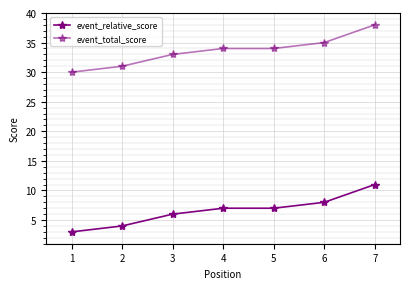

How many lines are shown in the chart?

2